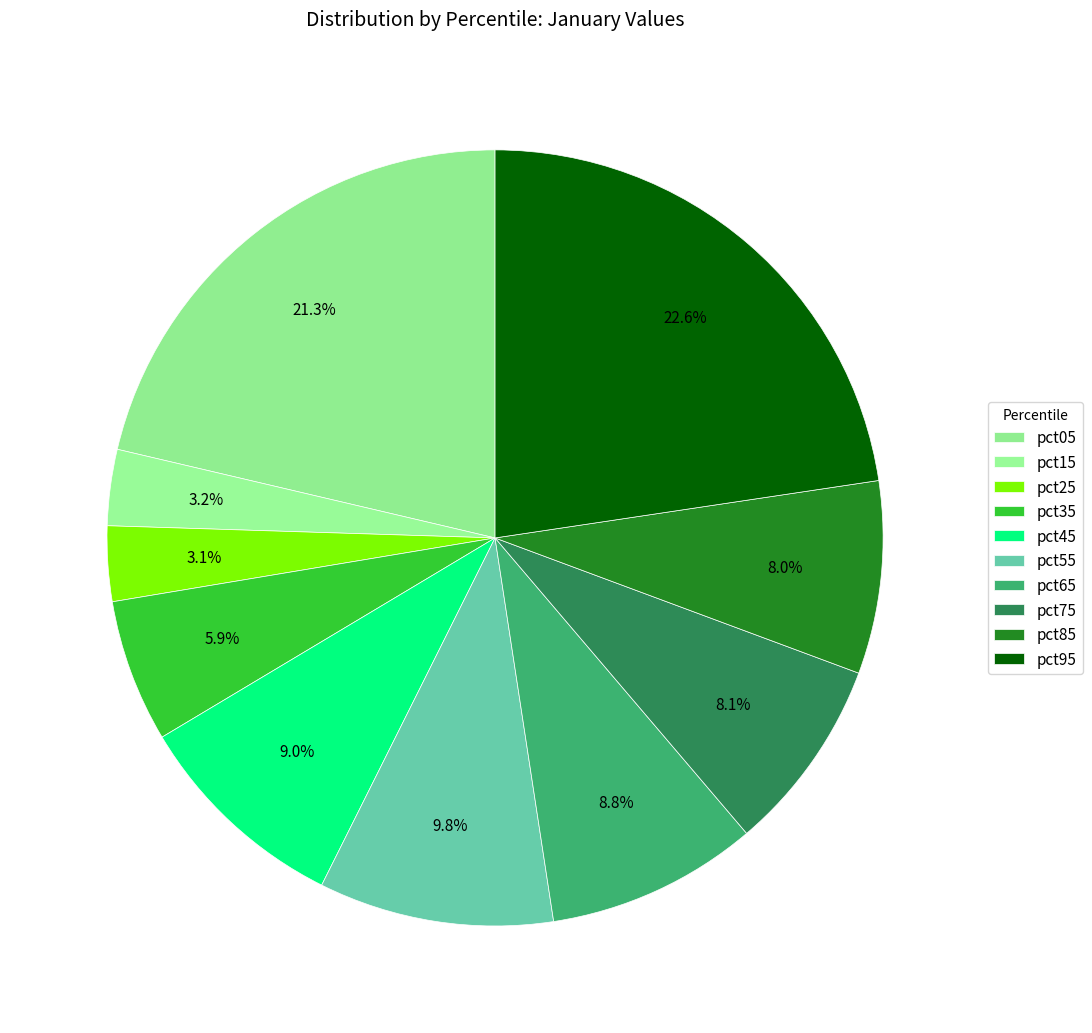

To the nearest percent, what percentage of the pie is pct55?

10%